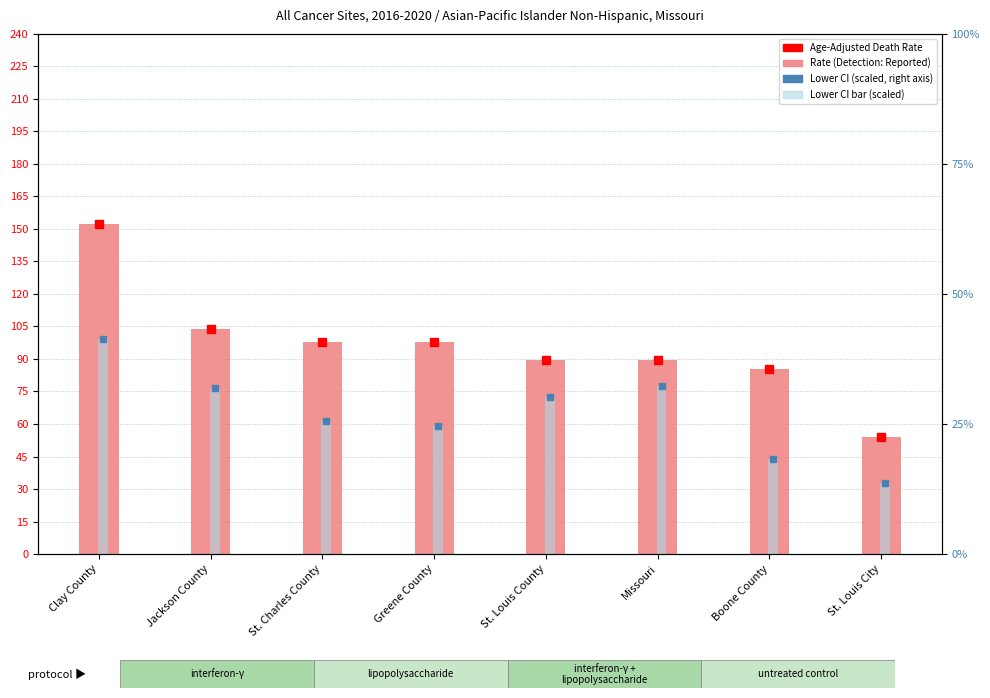

How many series are shown in this chart?

2